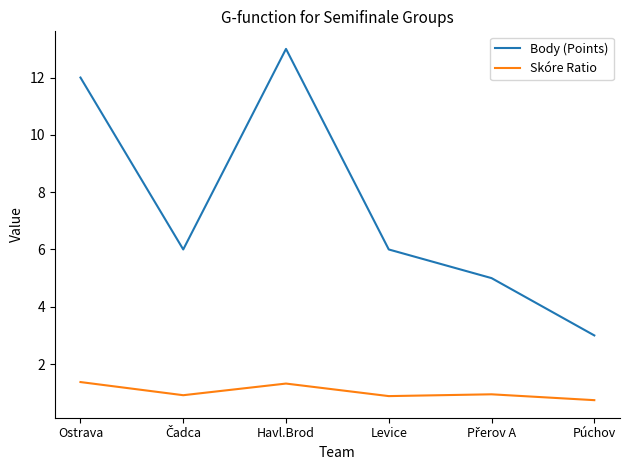

What is the difference between the highest and lowest values at Ostrava?

10.6